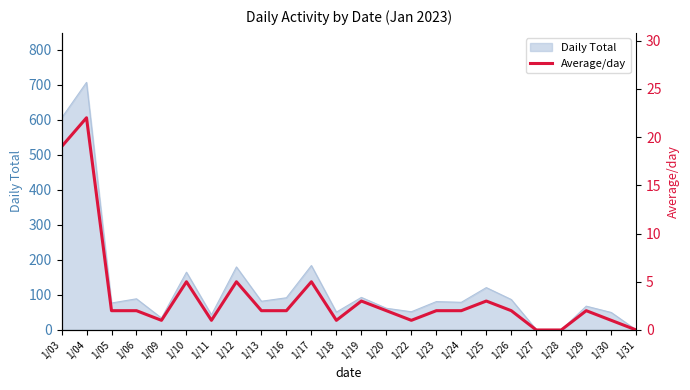

True or false: there are more than 2 points higher than both neighbors.

True